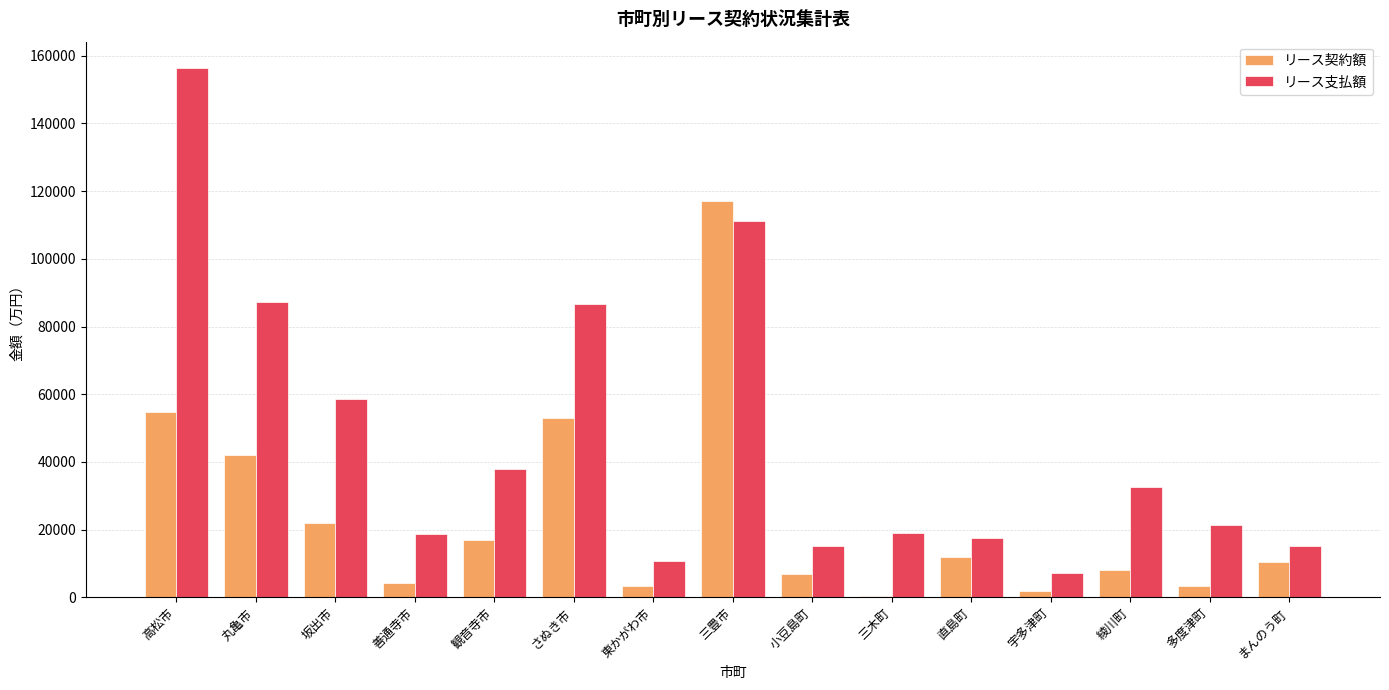

Is the value of リース契約額 at まんのう町 greater than the value of リース支払額 at 丸亀市?

No